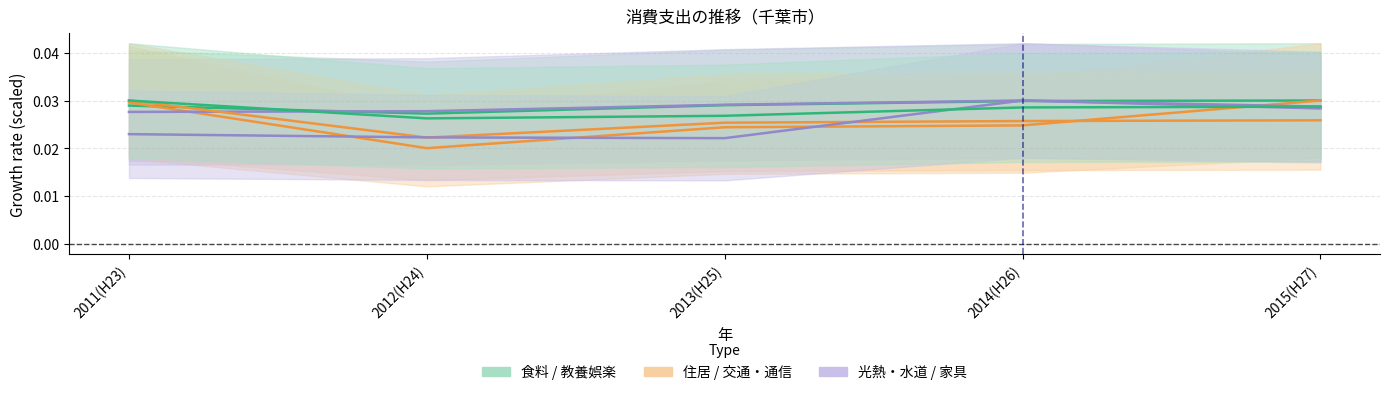

True or false: 住居 and 家具・家事用品 cross at least once.

True